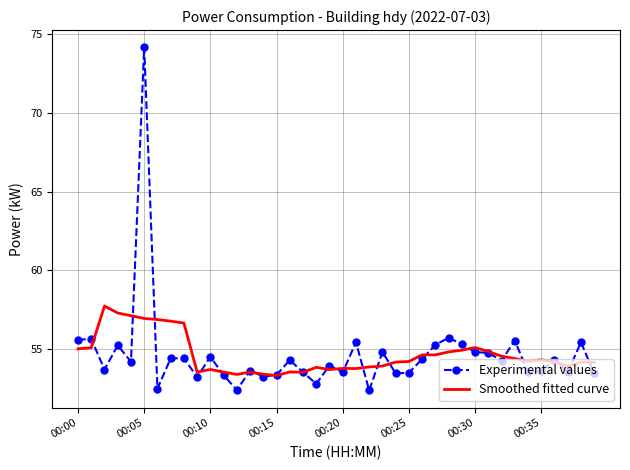

True or false: Experimental values and Smoothed fitted curve cross at least once.

True